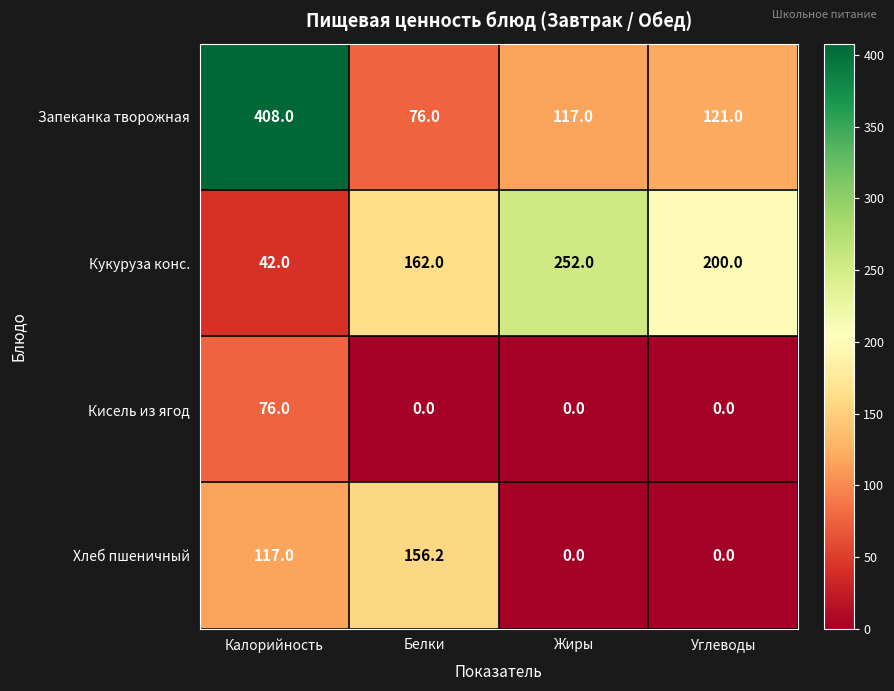

Which series has the widest spread of values?

Запеканка творожная